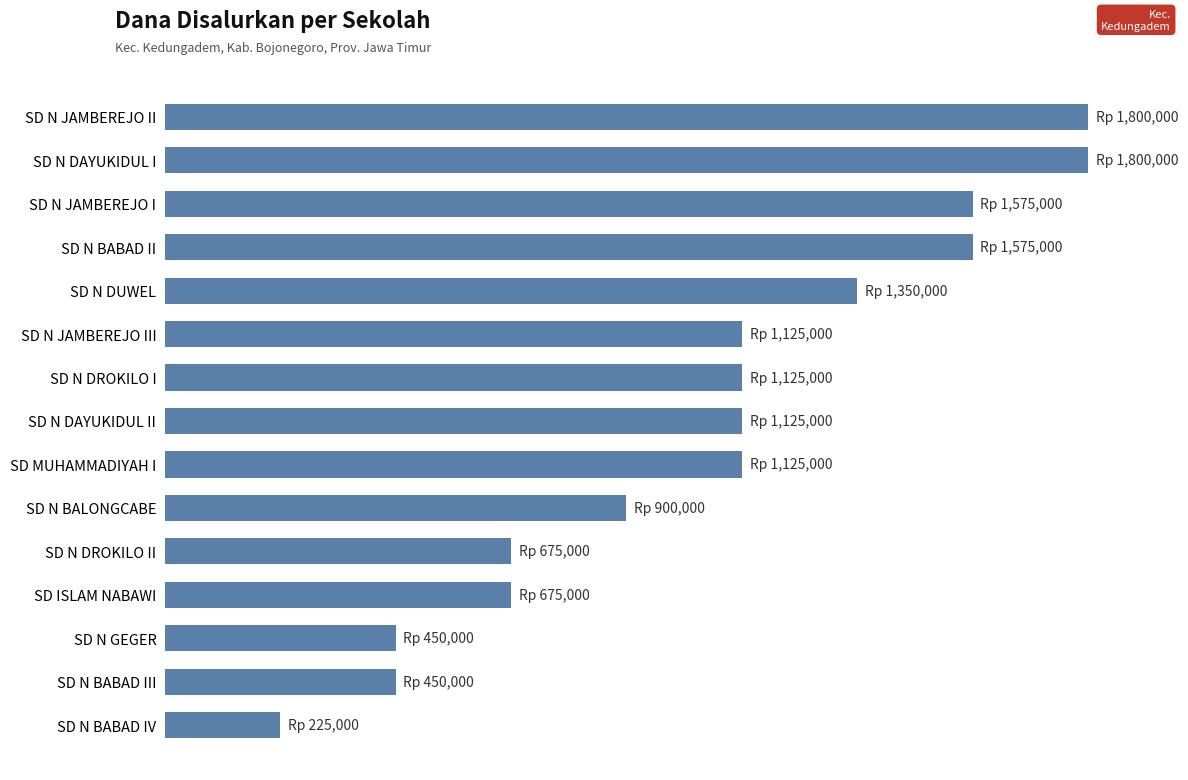

Are the bars horizontal?

Yes